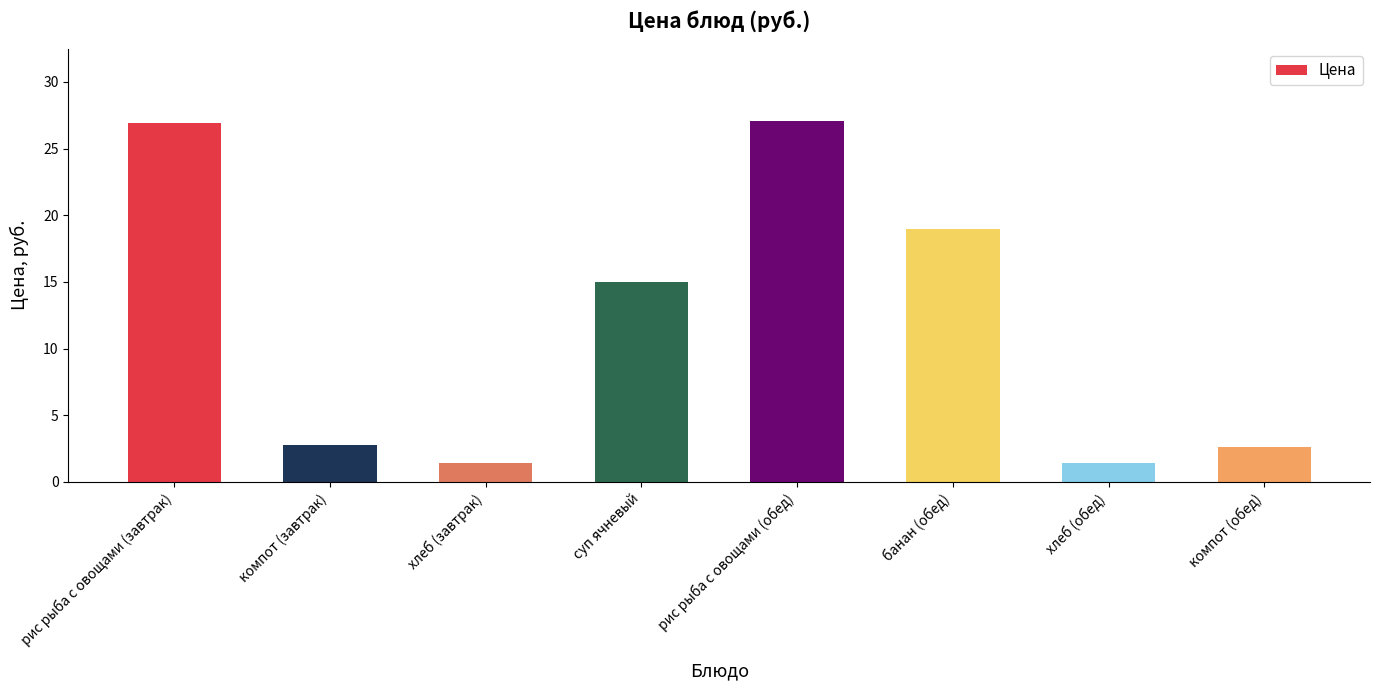

Are the bars horizontal?

No